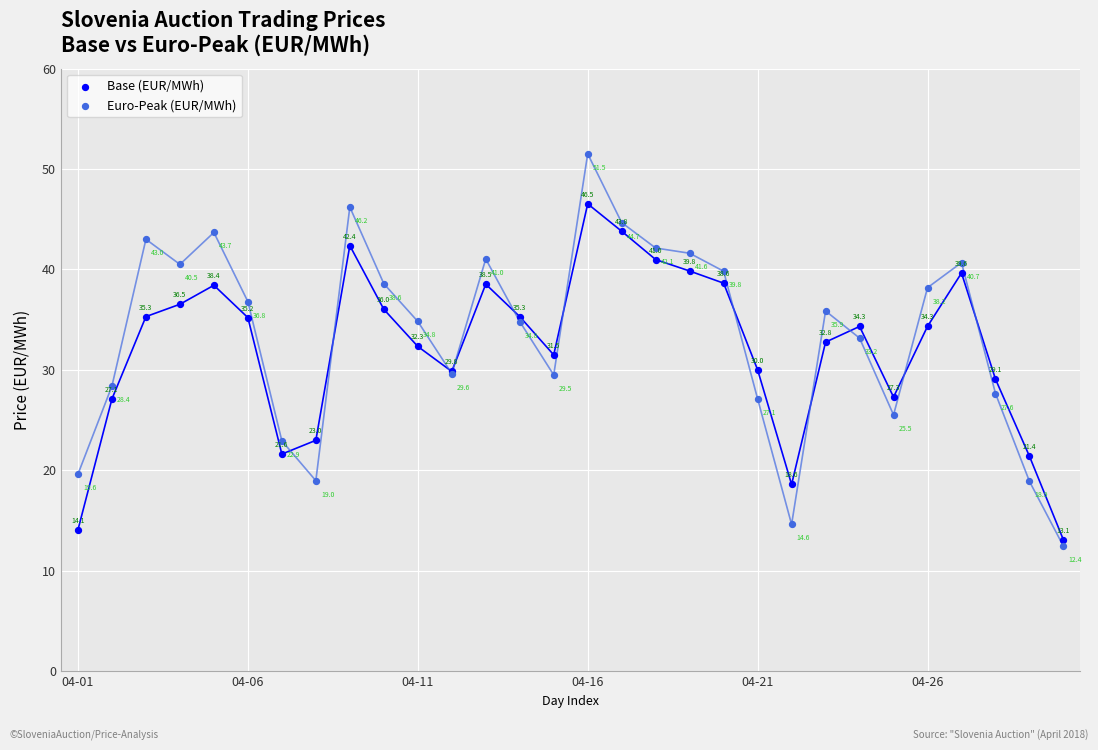

Which series reaches the minimum Y coordinate?

Euro-Peak (EUR/MWh)